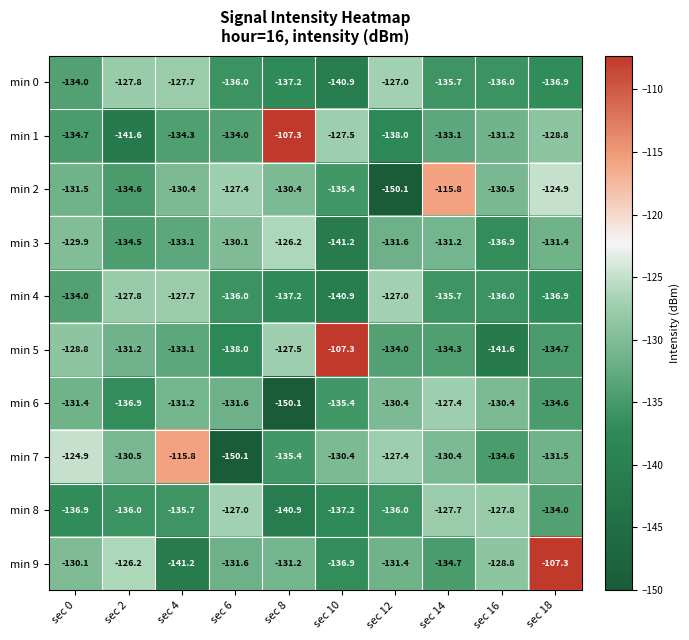

Which series changed the most between sec 0 and sec 2?

min 1